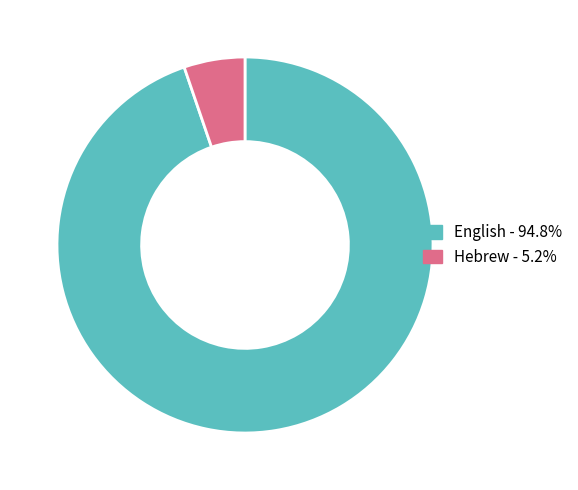

The English slice represents 95% of the pie. True or false?

True